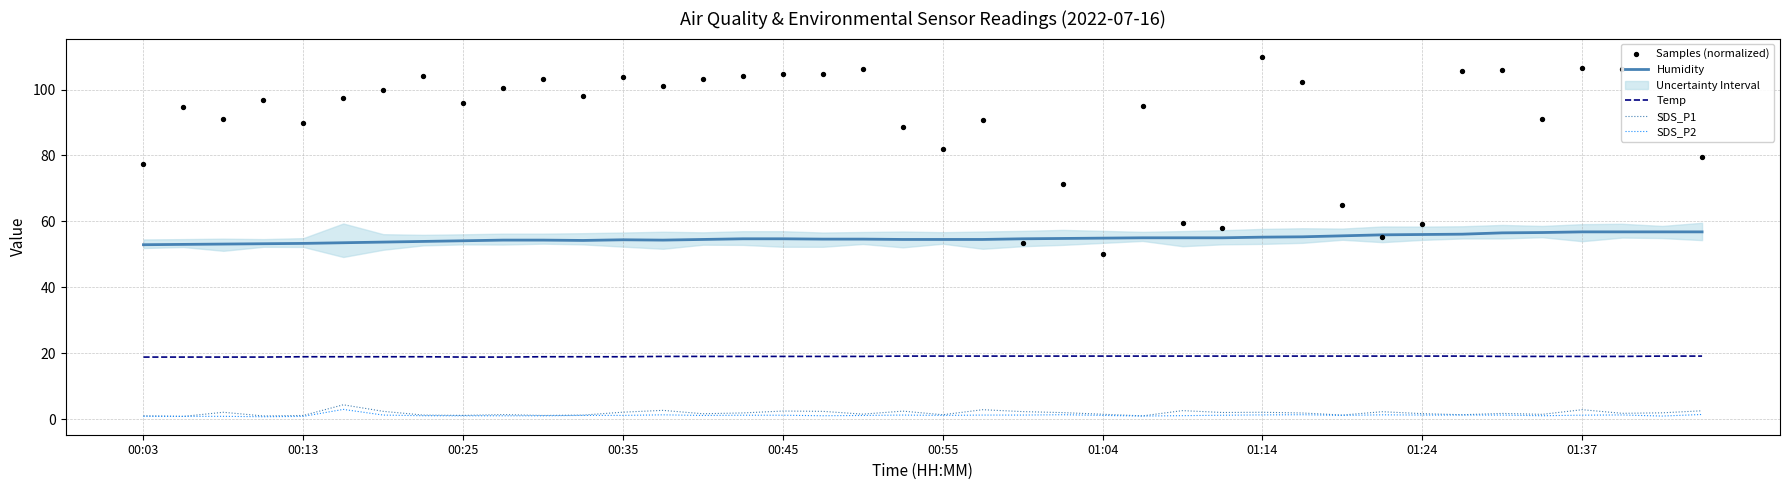

Is the value of Temp at 00:45 greater than the value of SDS_P2 at 00:35?

Yes